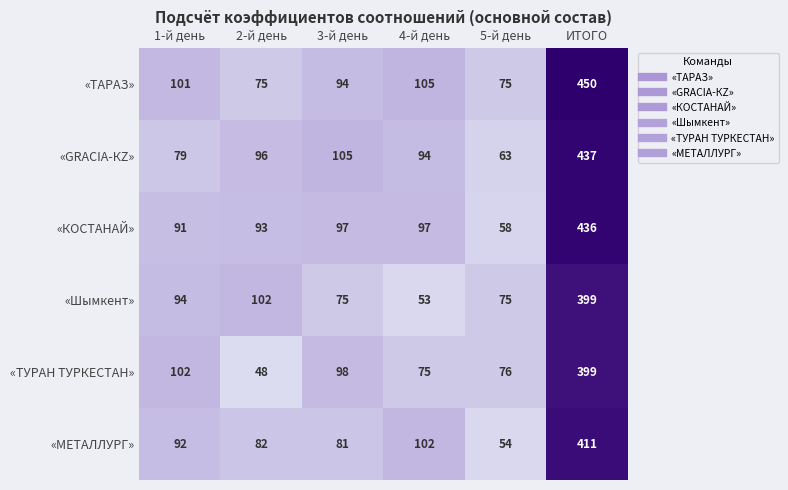

What is the sum of all «GRACIA-КZ» values?

874